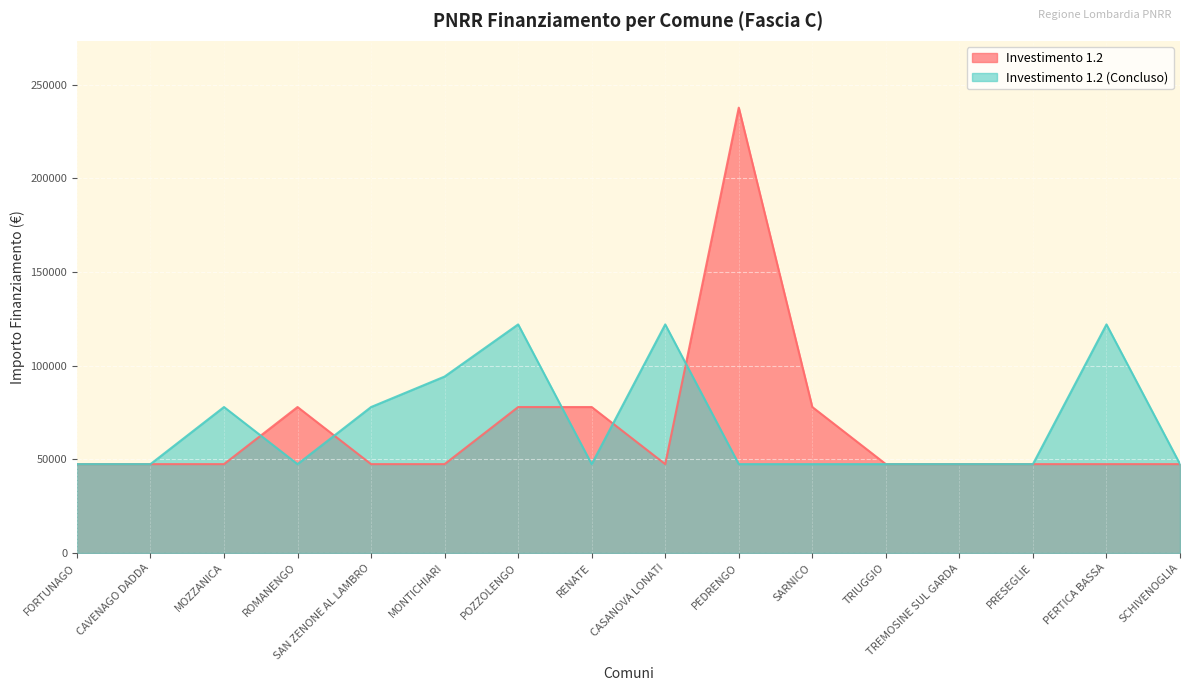

What are all the series names shown in the legend?

Investimento 1.2, Investimento 1.2 (Concluso)